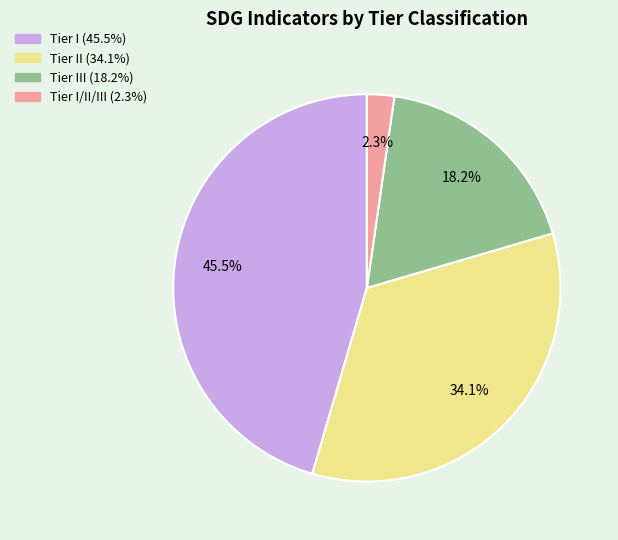

Is there any slice that represents more than half of the pie?

No